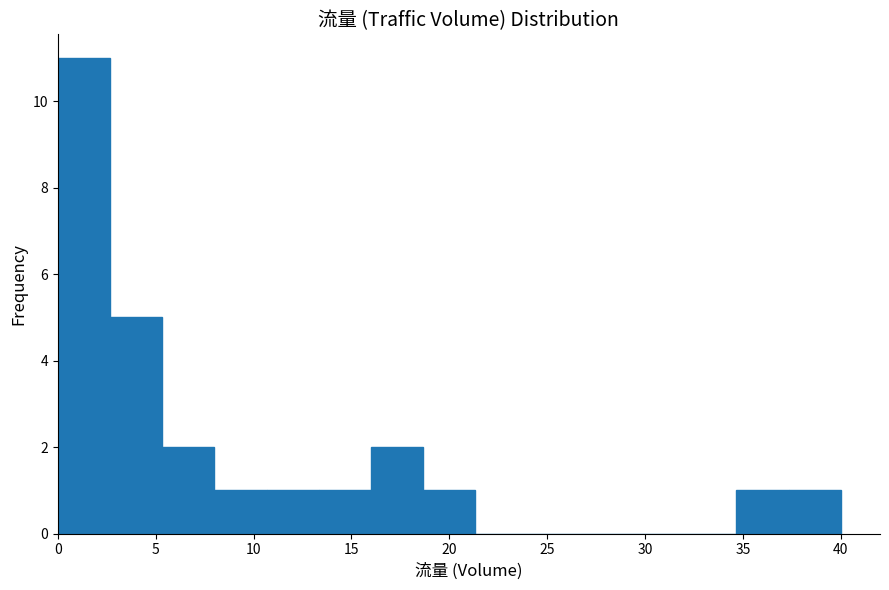

How tall is the bar that spans 5.5 to 8.0 on the x-axis? Neither the bar edges nor the heights are printed on the chart, so give them approximately, as read against the axes.

2